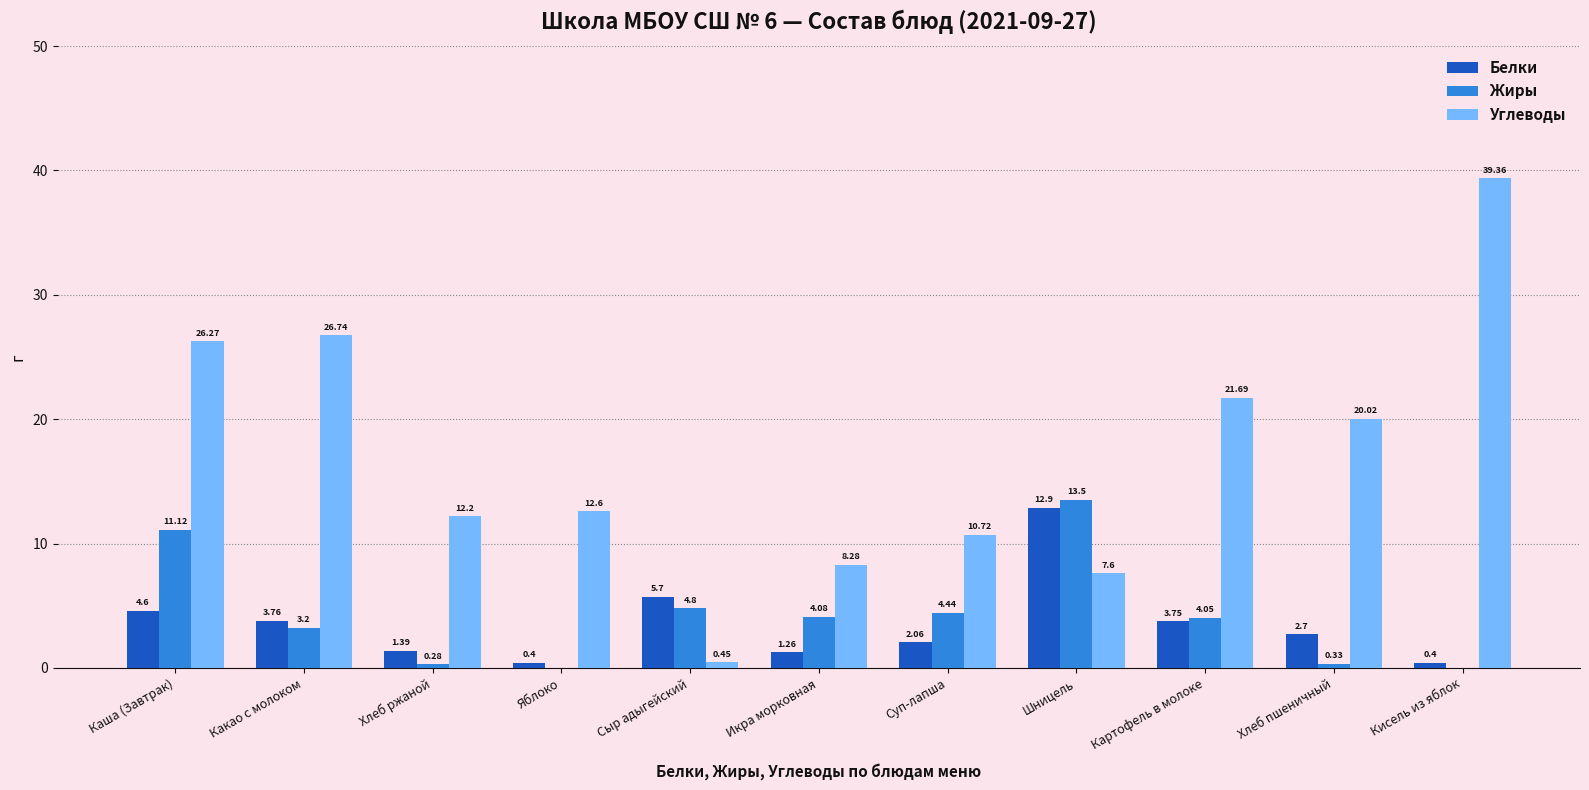

At which label does Белки reach its peak?

Шницель